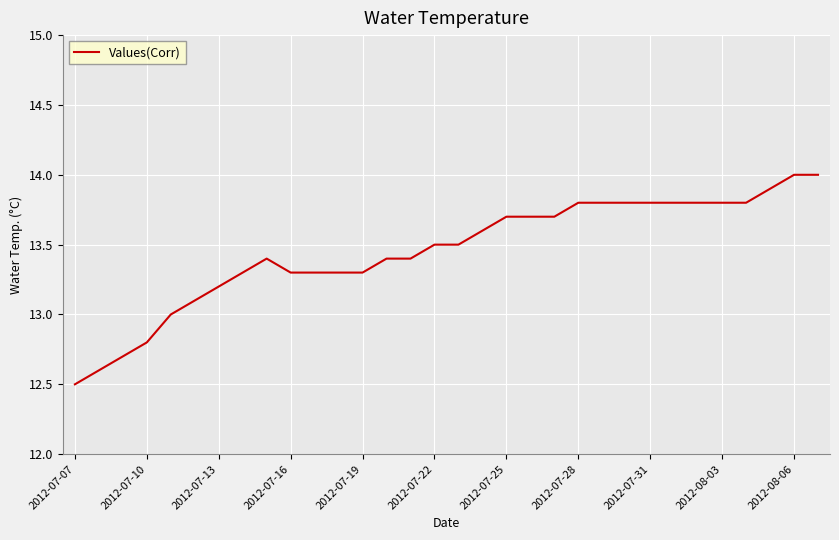

What is the greatest value displayed?

14.0